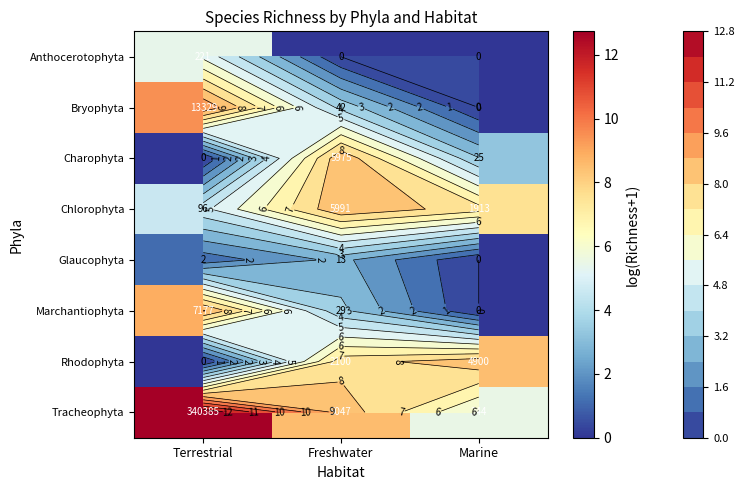

At how many categories does at least one series exceed 5?

3